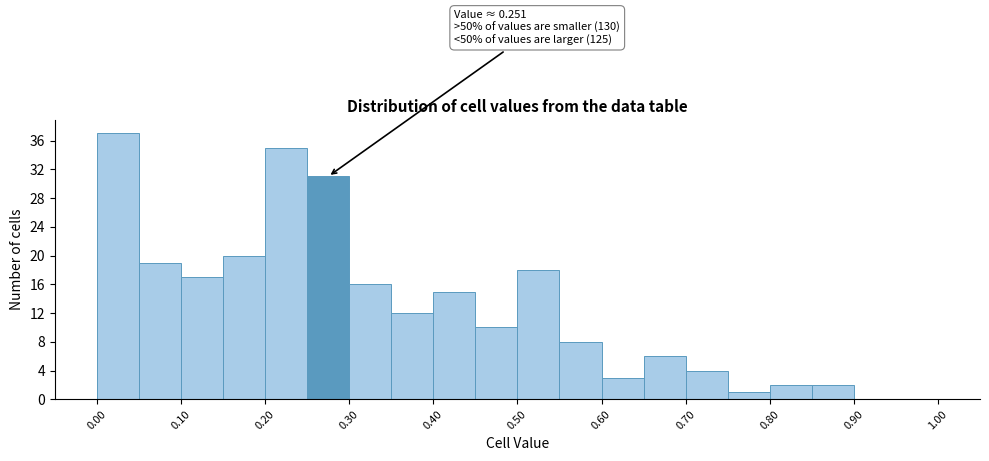

Over which range of the x-axis is the bar tallest?

0.00 to 0.05